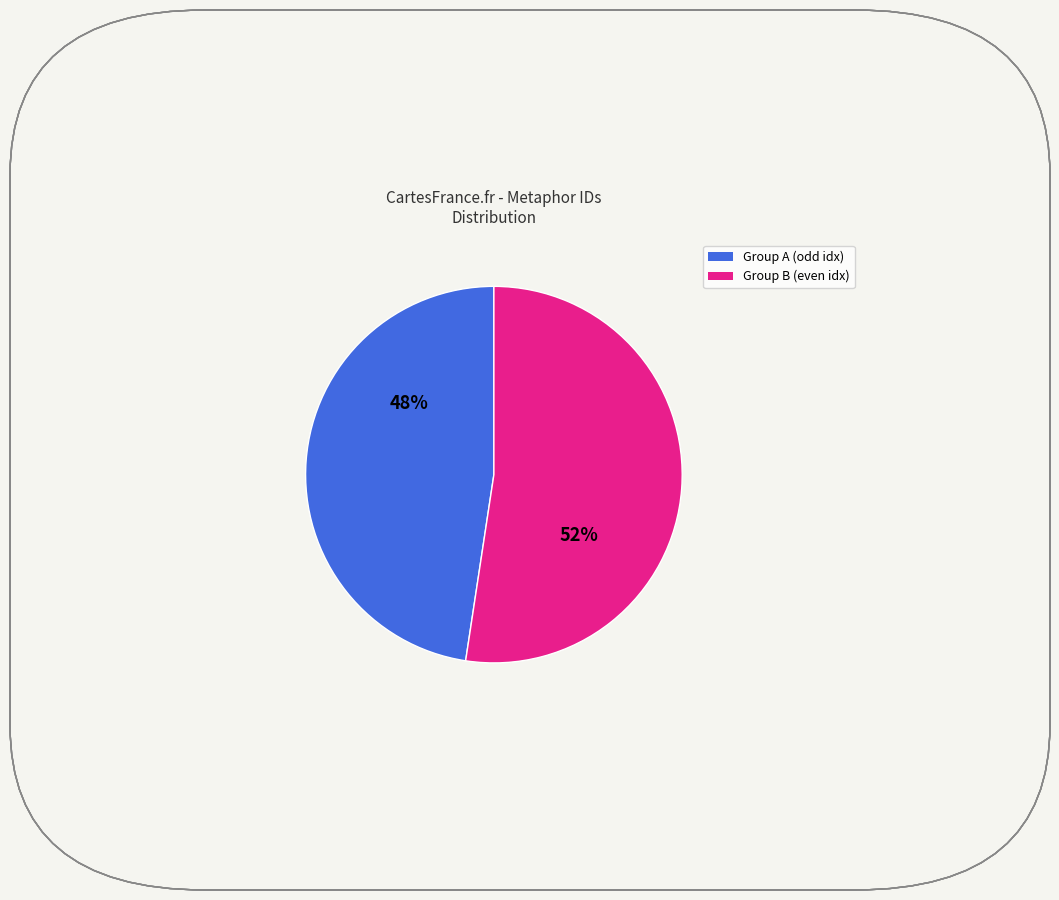

Is there any slice that represents more than half of the pie?

Yes